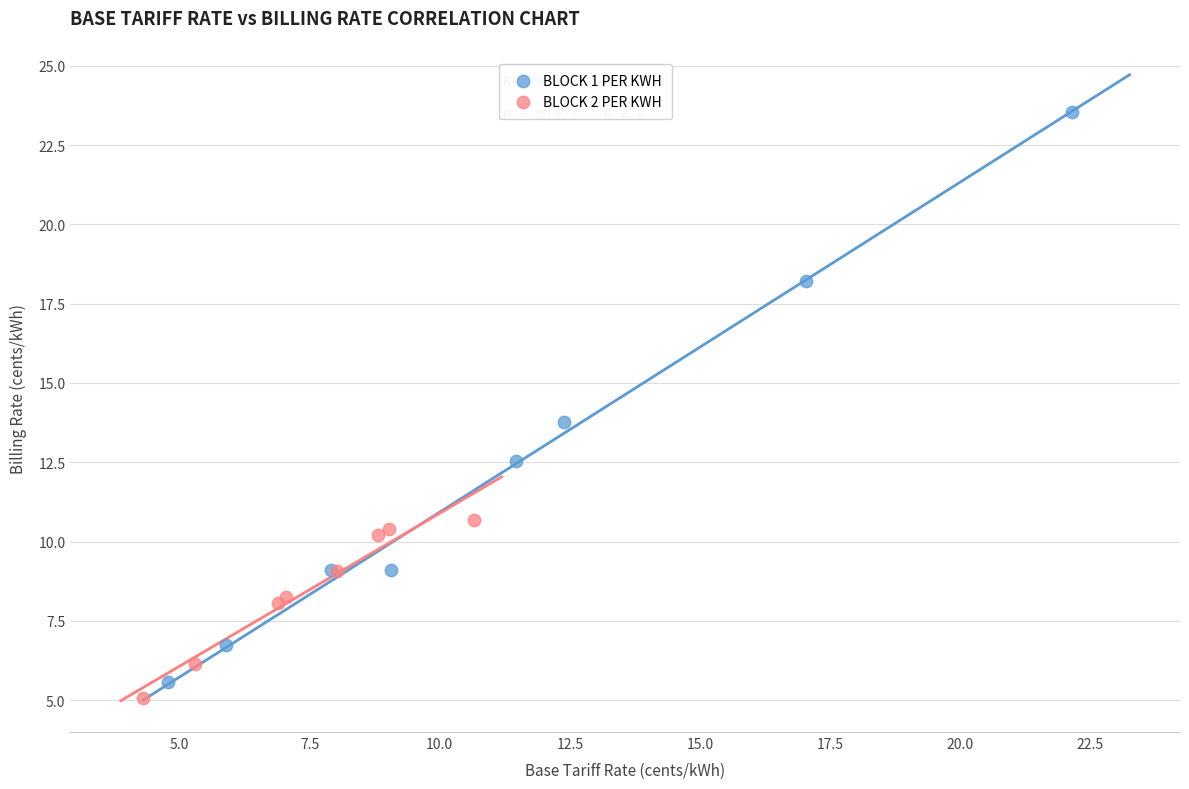

Which series has the largest Y range (max minus min)?

BLOCK 1 PER KWH